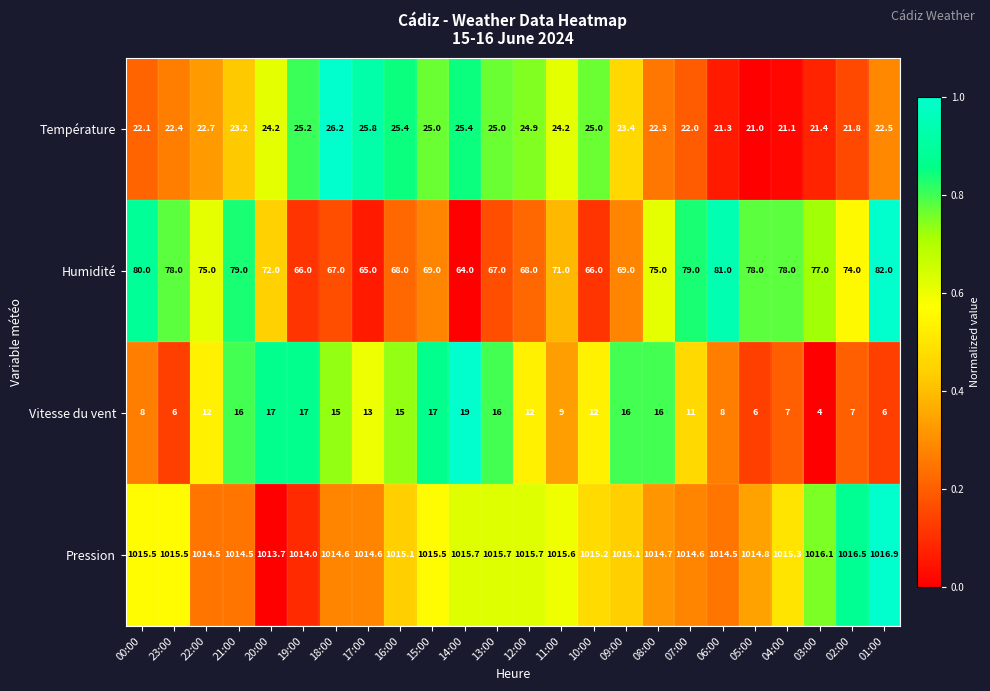

Which series has the widest spread of values?

Humidité